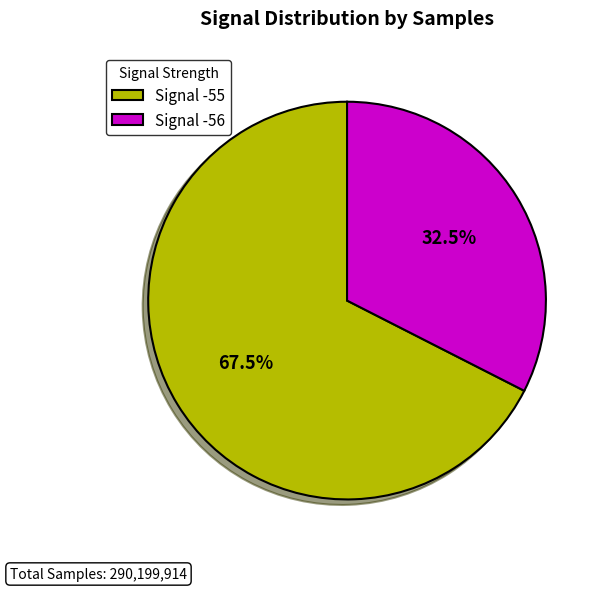

What portion of the pie excludes Signal -55?

32.5%